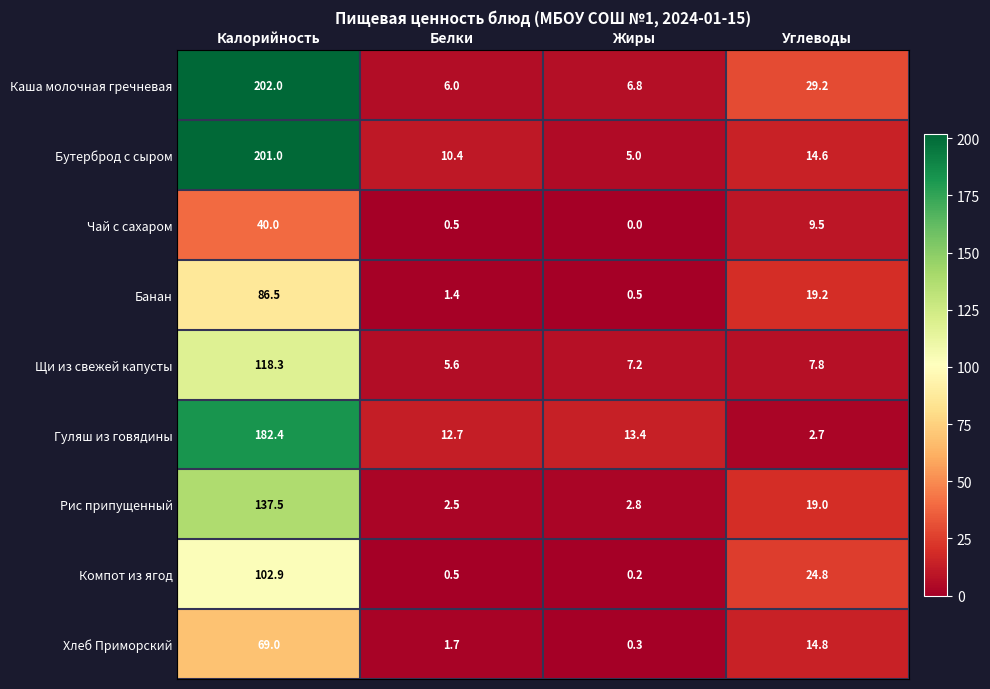

Is it true that Чай с сахаром equals 40.0 at Калорийность?

True